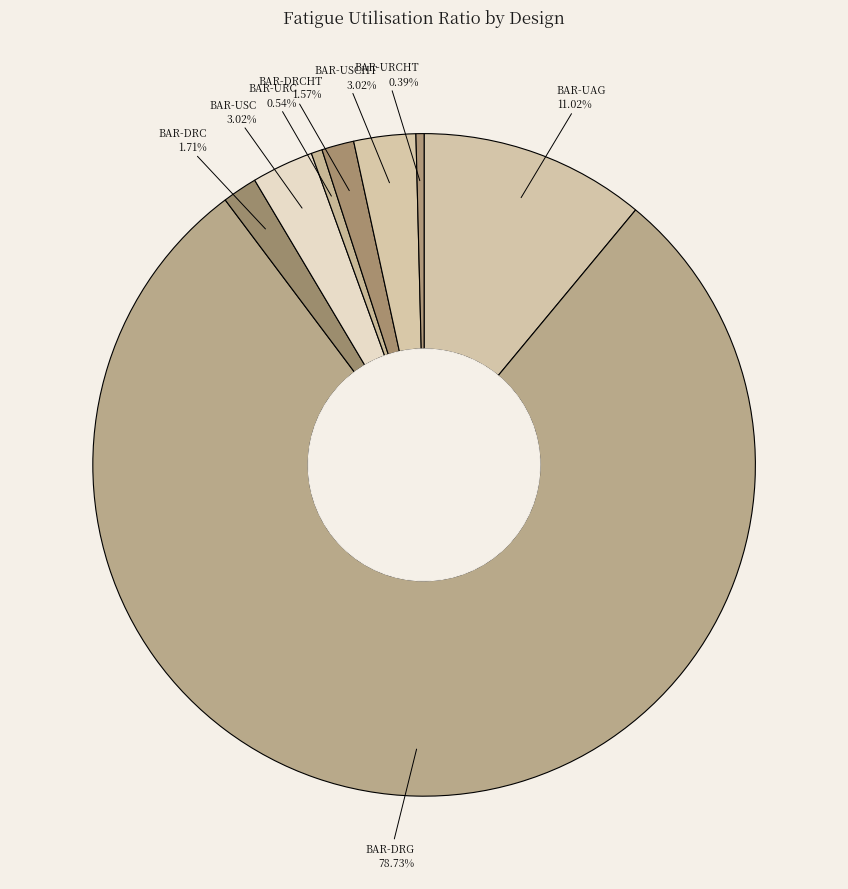

To the nearest percent, what percentage of the pie is BAR-UAG?

11%